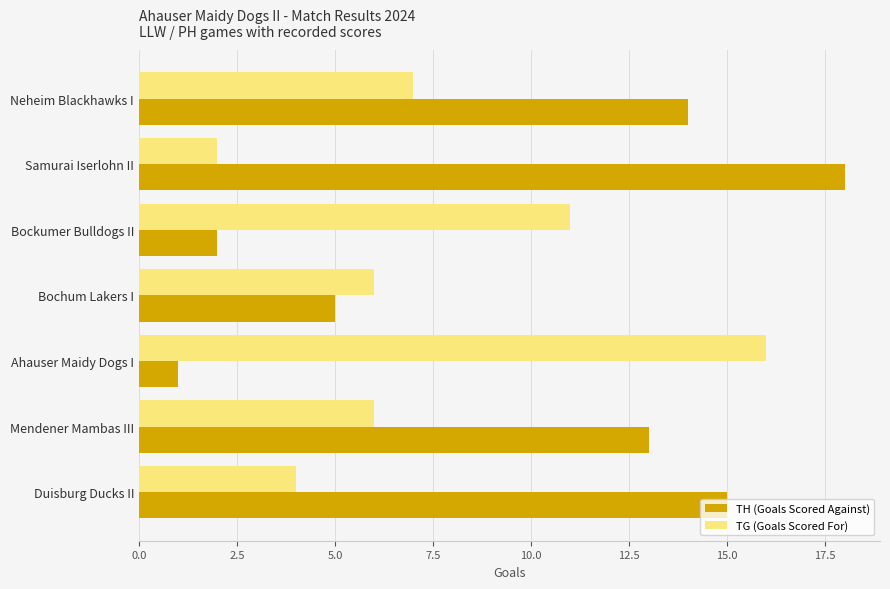

Which label corresponds to the largest value in the chart?

Samurai Iserlohn II